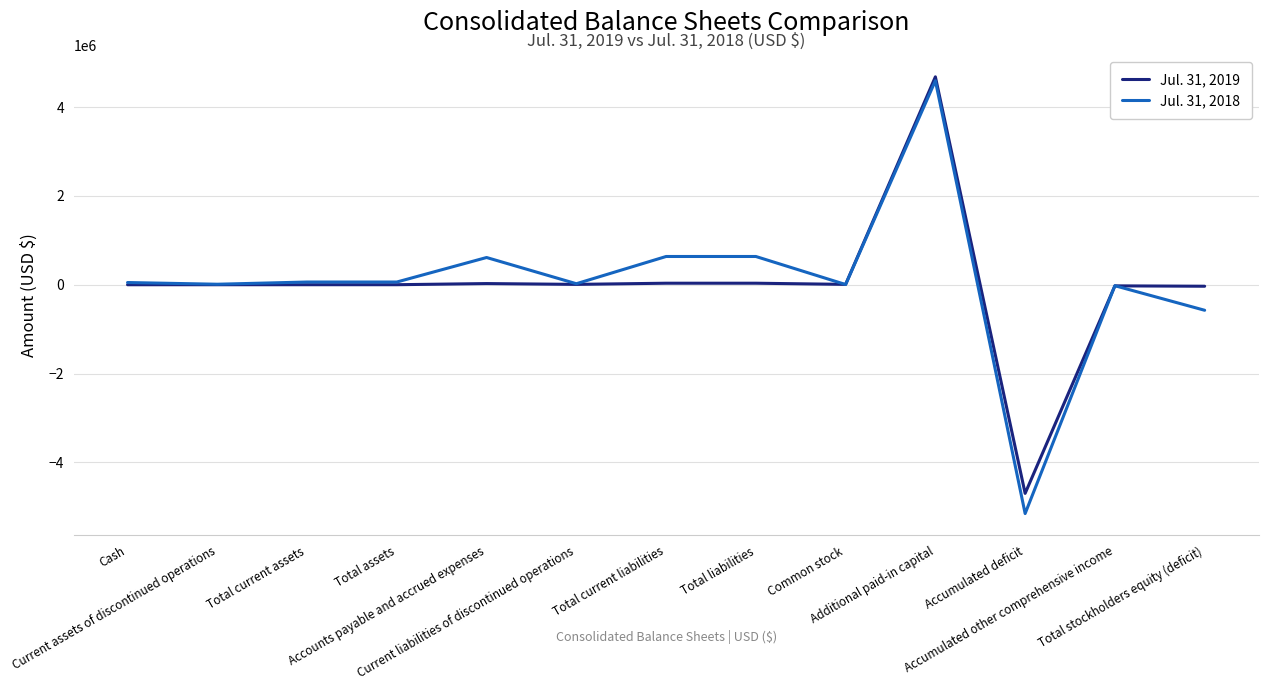

How many distinct data groups are displayed?

2